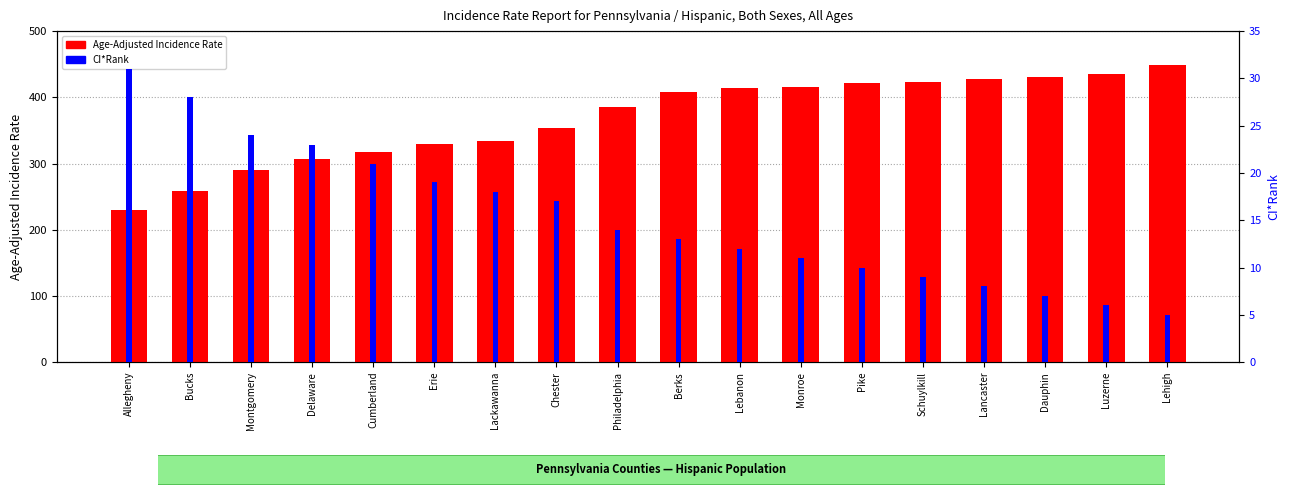

What is the label of the 13th bar from the right?

Erie